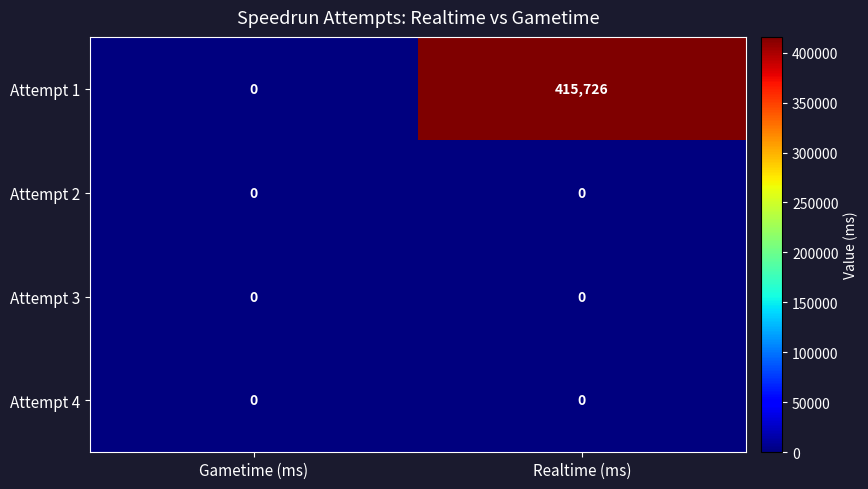

Which series changed the most between Gametime (ms) and Realtime (ms)?

Attempt 1